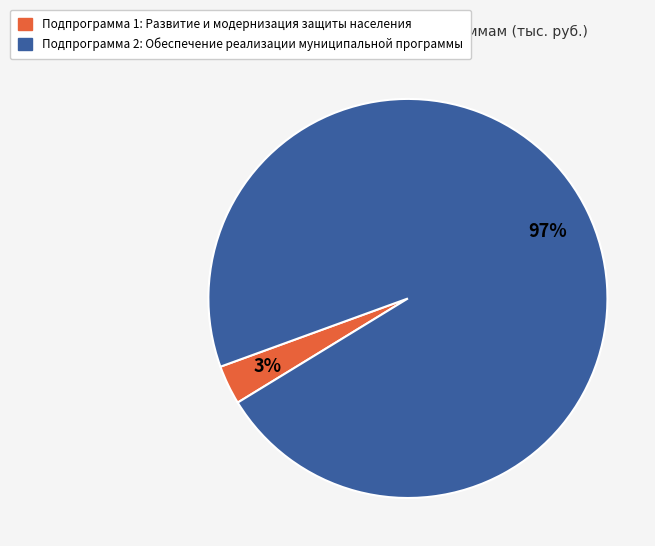

What percentage is the Подпрограмма 2: Обеспечение реализации муниципальной программы slice, to the nearest percent?

97%